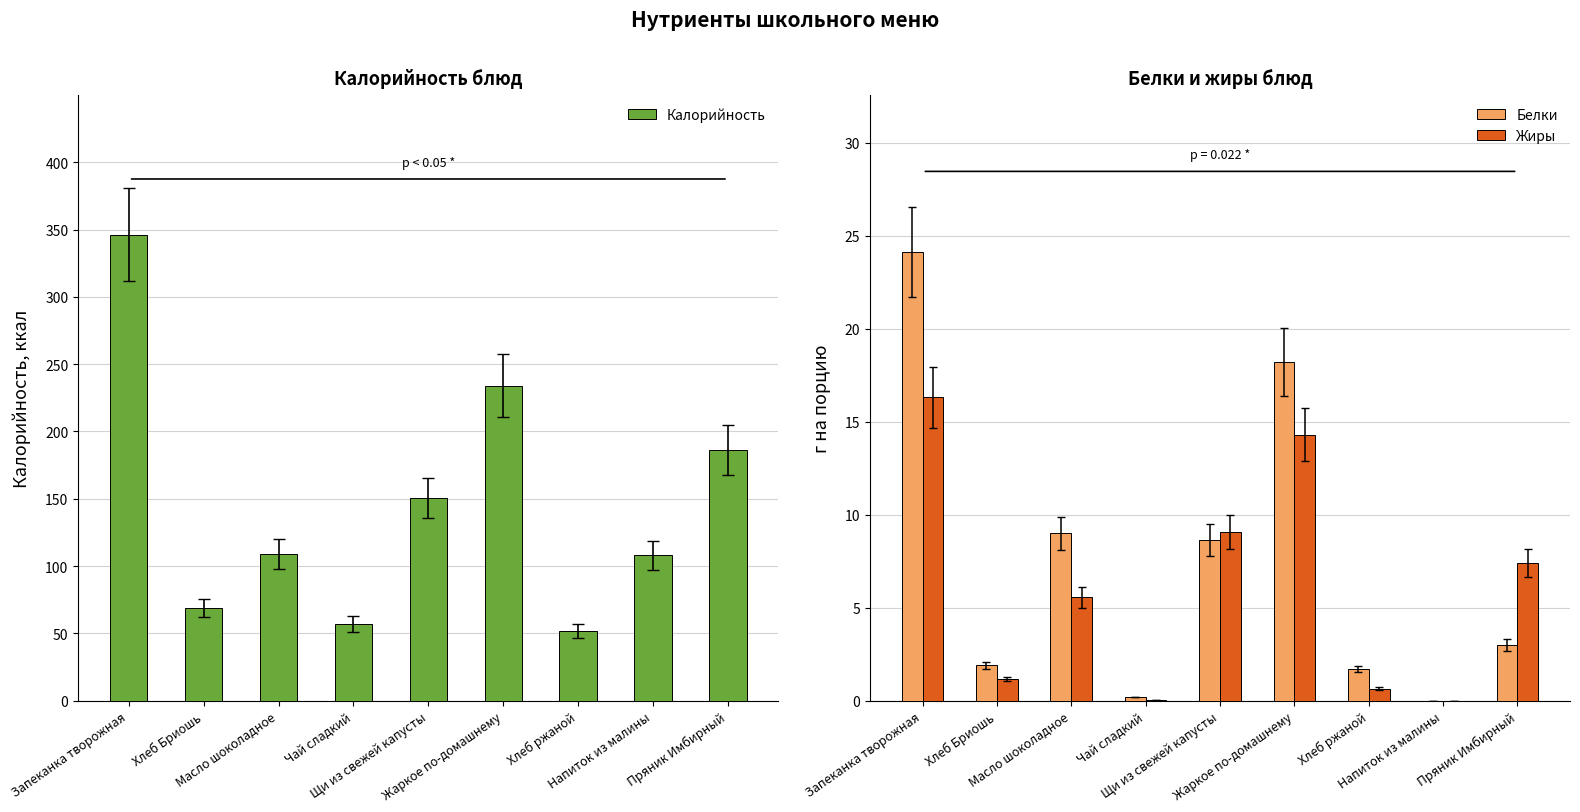

What is the difference between the highest and lowest values at Хлеб ржаной?

51.3